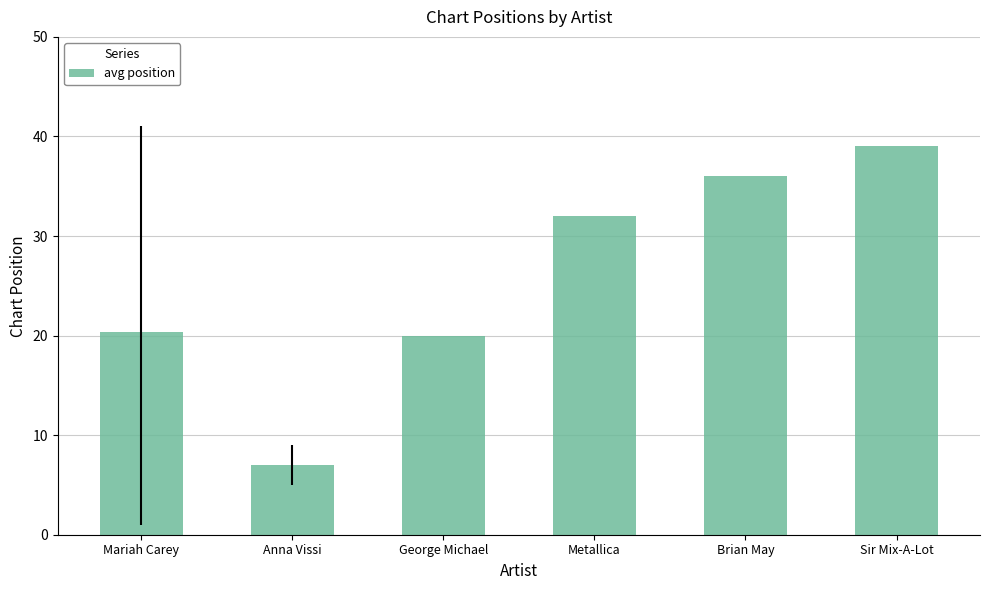

At which label is the value closest to 23?

Mariah Carey